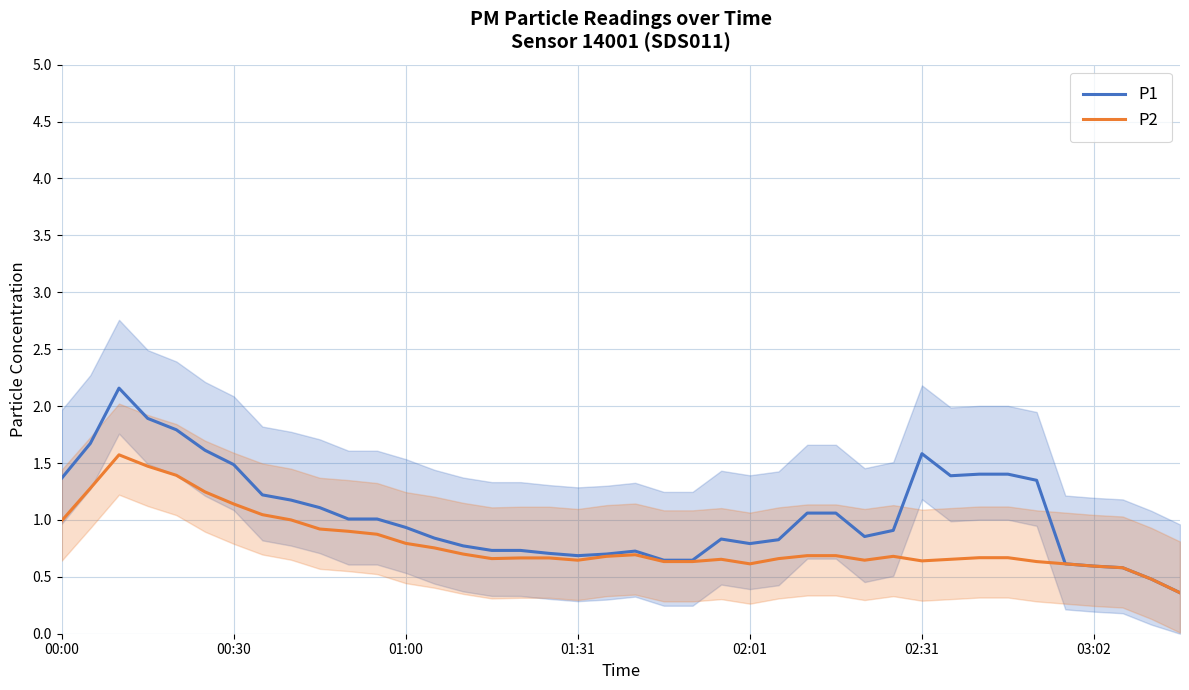

List the series in order of their peak value, highest first.

P1, P2